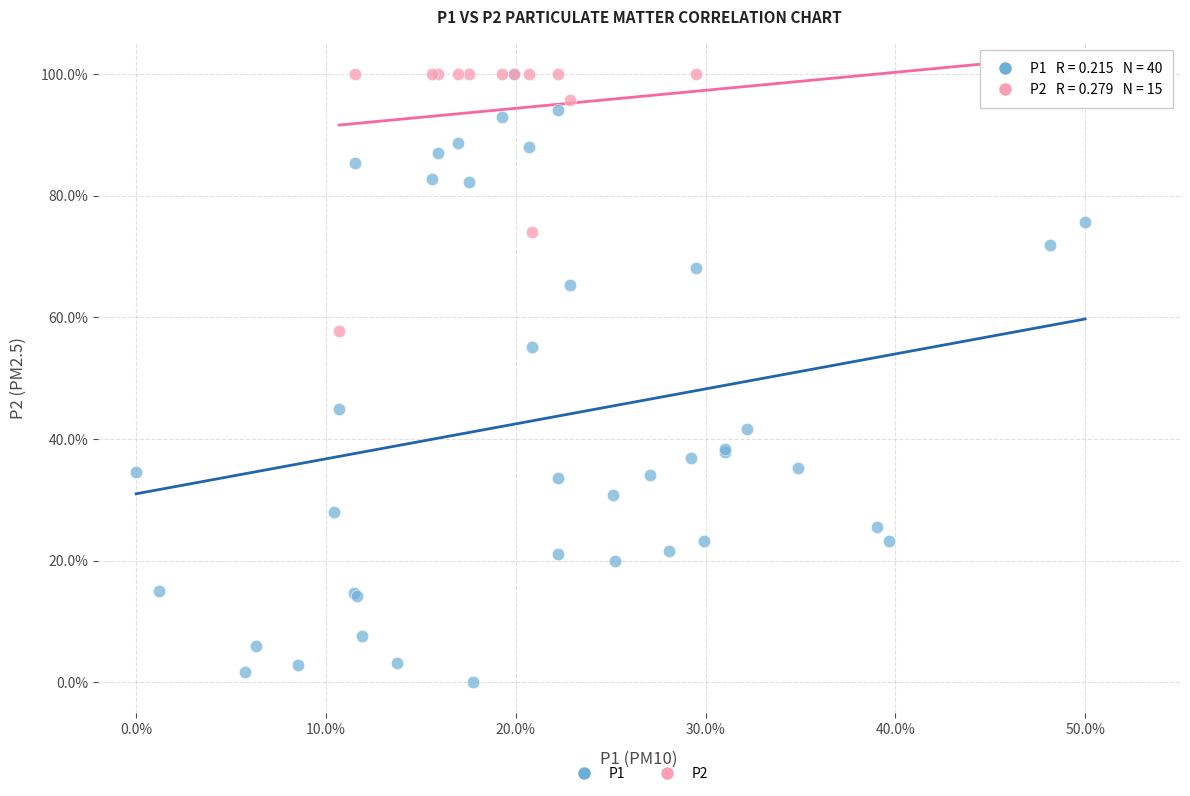

Which series has the widest spread of Y values?

P1